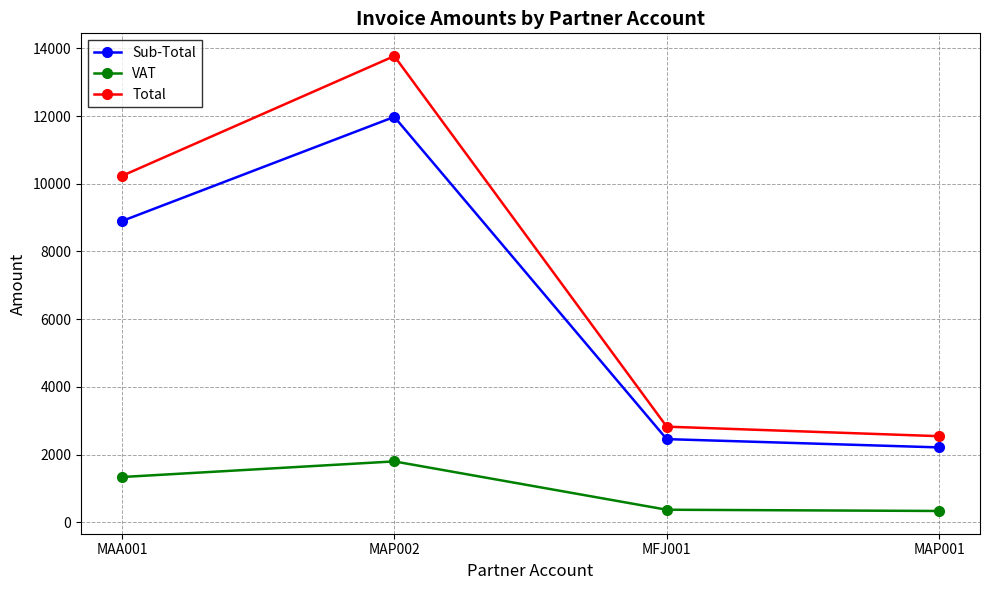

True or false: VAT has more than 0 points higher than both neighbors.

True